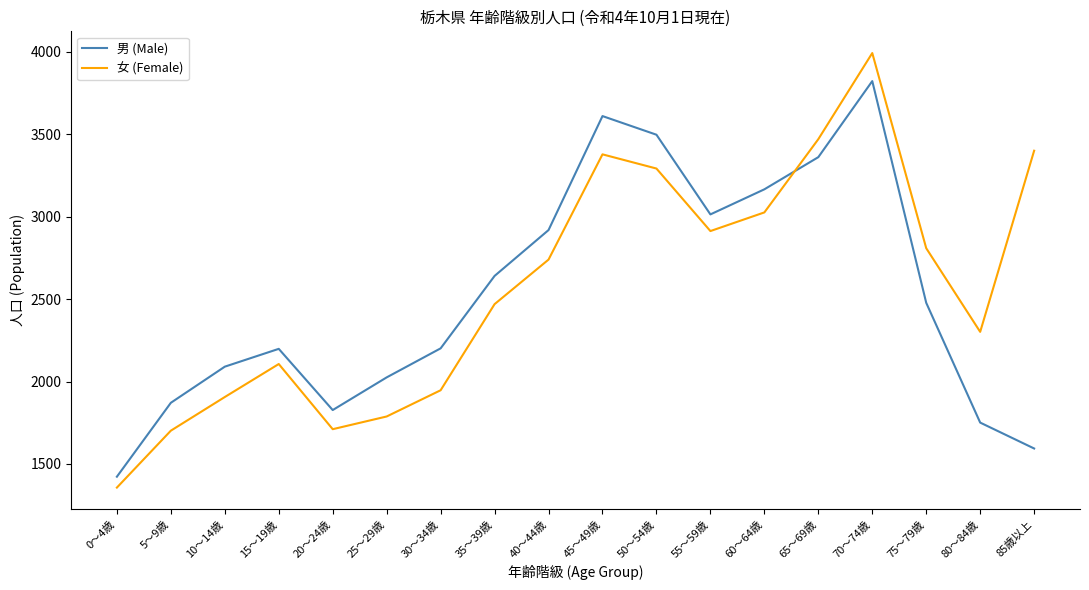

Does the chart have visible grid lines?

No